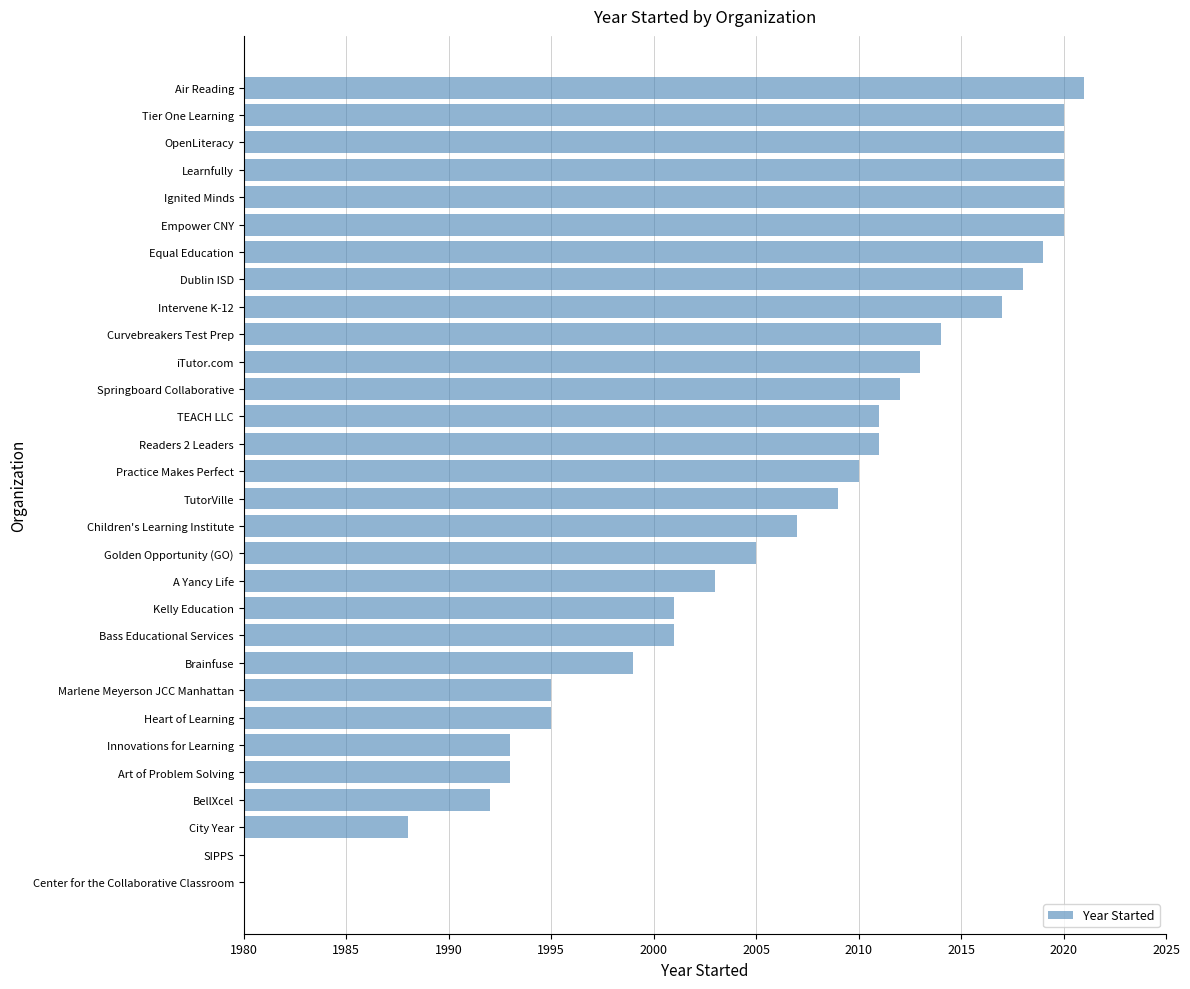

What is the maximum value shown in the chart?

2021